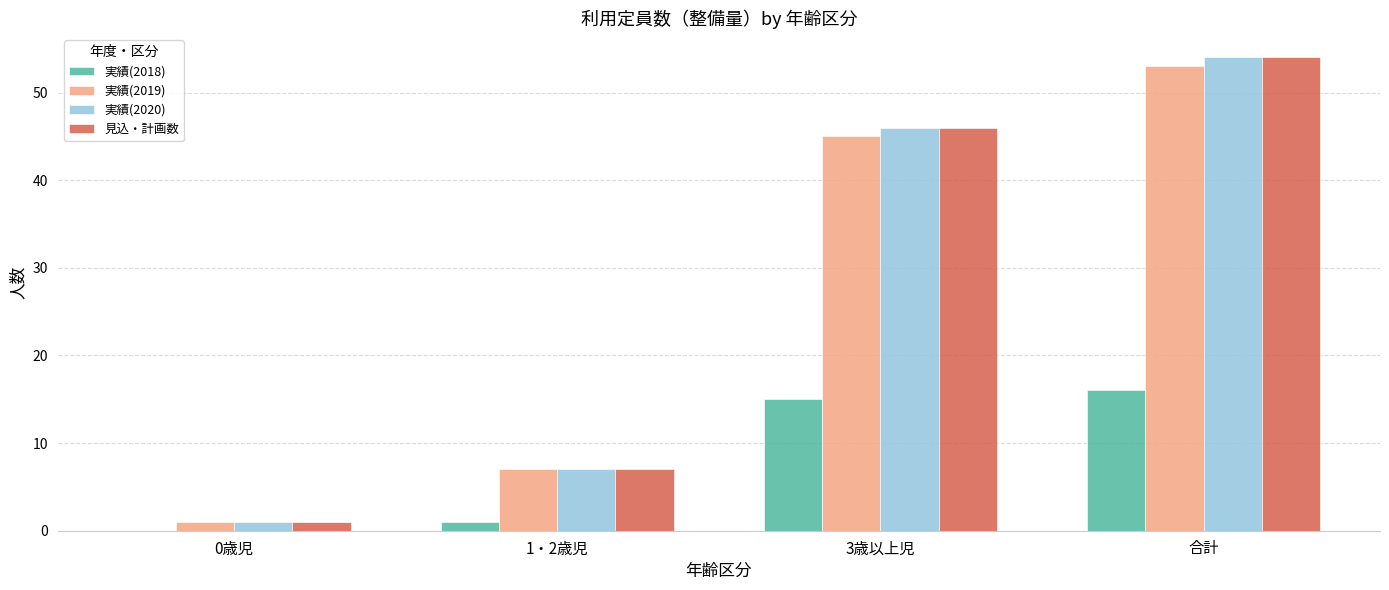

Reading right to left, transcribe all the data shown in this chart.

実績(2018): 合計=16	3歳以上児=15	1・2歳児=1	0歳児=0
実績(2019): 合計=53	3歳以上児=45	1・2歳児=7	0歳児=1
実績(2020): 合計=54	3歳以上児=46	1・2歳児=7	0歳児=1
見込・計画数: 合計=54	3歳以上児=46	1・2歳児=7	0歳児=1